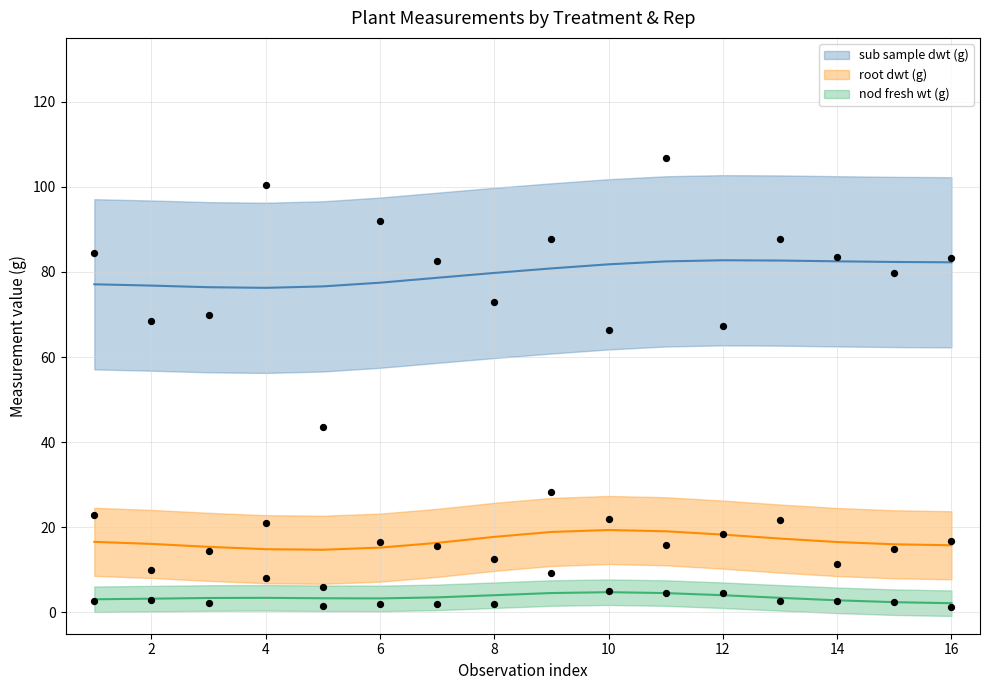

What is the total value across all series at 2?

81.4